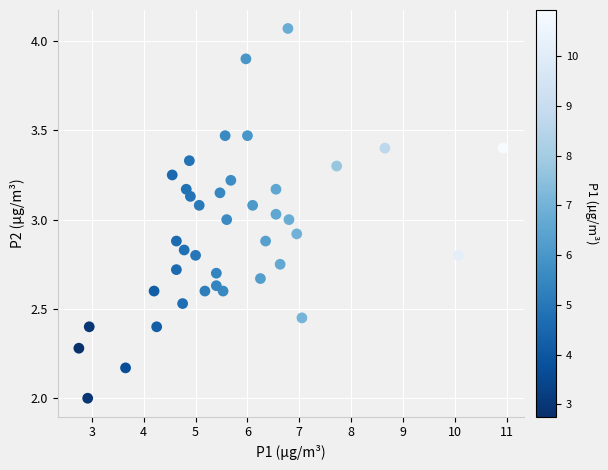

What is the range of X values (max minus min)?

8.2